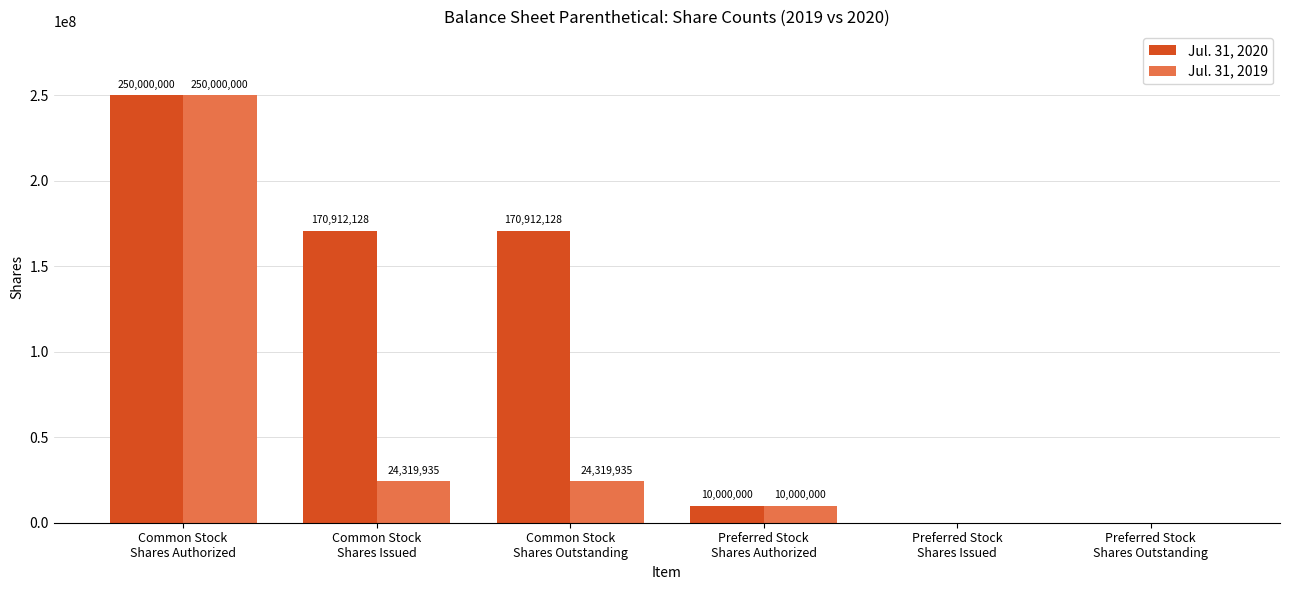

What are all the series names shown in the legend?

Jul. 31, 2020, Jul. 31, 2019